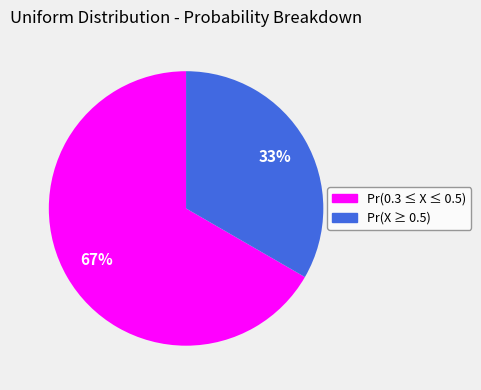

How many slices are in this pie chart?

2